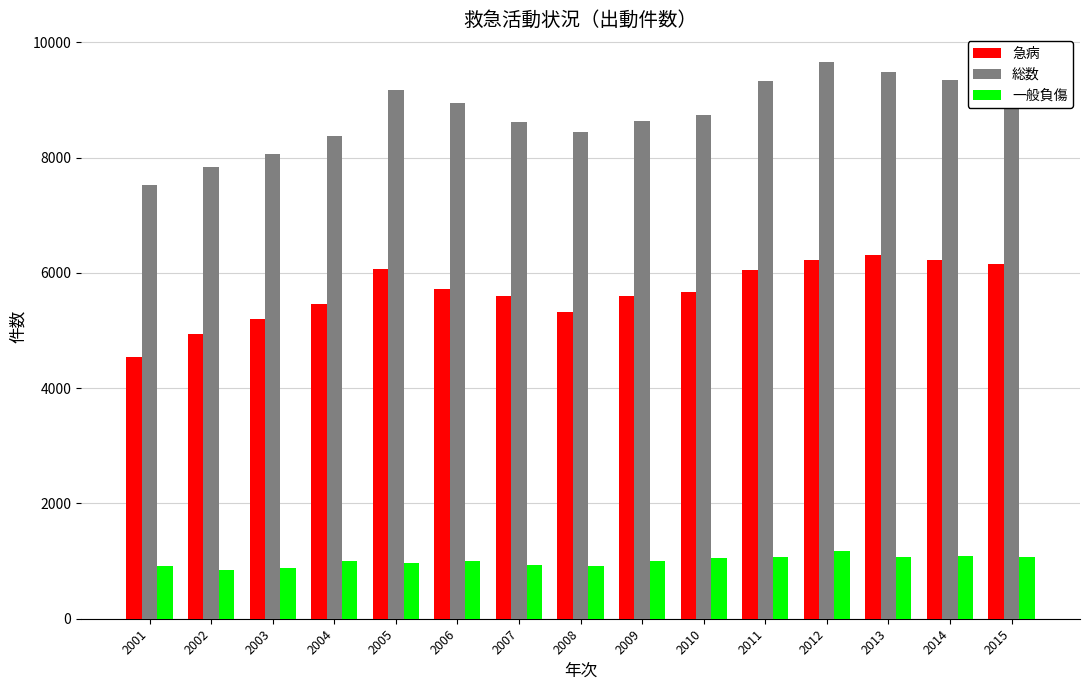

List the series in order of their peak value, lowest first.

一般負傷, 急病, 総数